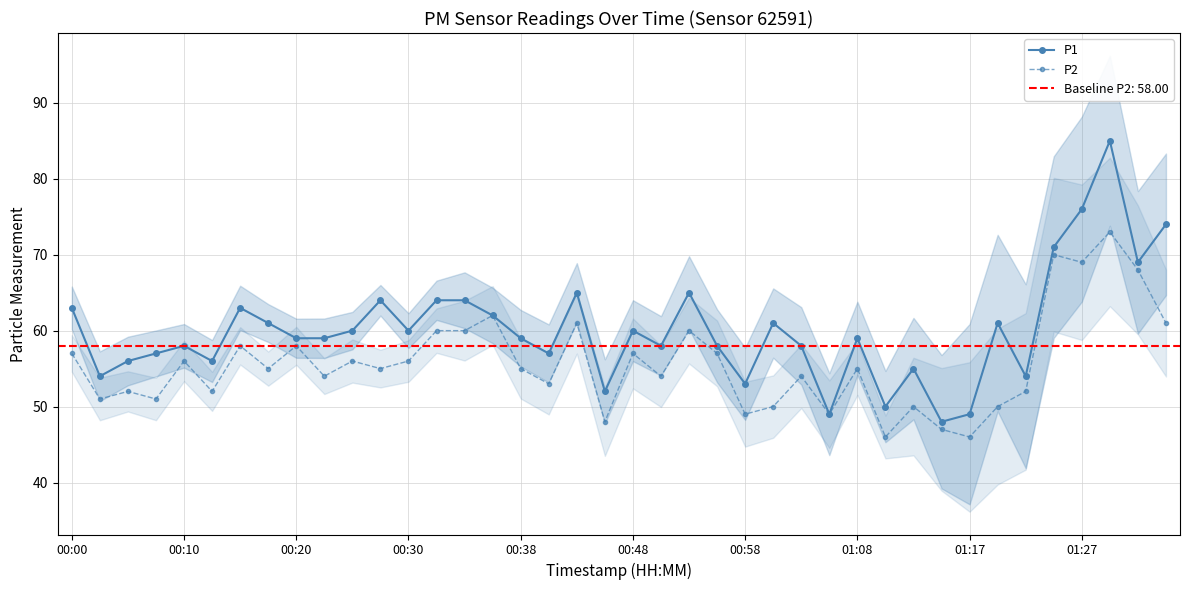

True or false: P1 and P2 cross at least once.

False